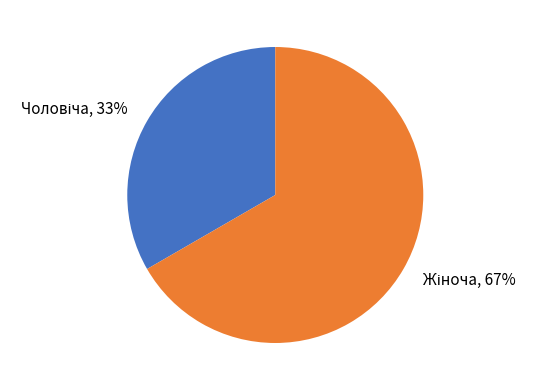

To the nearest percent, what is the average slice percentage?

50%